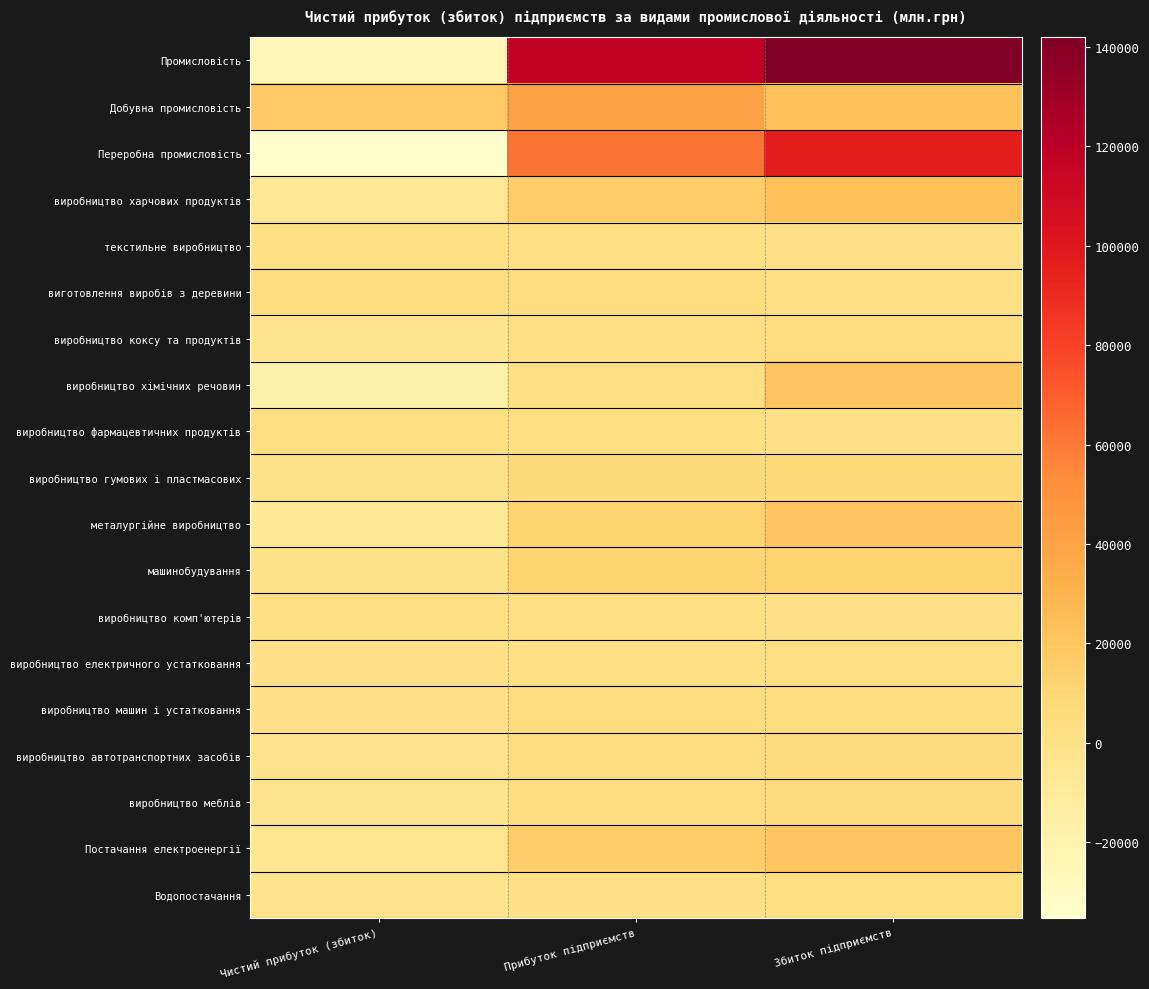

Reading left to right, transcribe all the data shown in this chart.

Промисловість: Чистий прибуток (збиток)=-24724.7	Прибуток підприємств=117202.7	Збиток підприємств=141927.4
Добувна промисловість: Чистий прибуток (збиток)=18028.5	Прибуток підприємств=40095.7	Збиток підприємств=22067.2
Переробна промисловість: Чистий прибуток (збиток)=-35229.4	Прибуток підприємств=61667.8	Збиток підприємств=96897.2
виробництво харчових продуктів: Чистий прибуток (збиток)=-7509.5	Прибуток підприємств=15540.4	Збиток підприємств=23049.9
текстильне виробництво: Чистий прибуток (збиток)=1318.3	Прибуток підприємств=1689.4	Збиток підприємств=371.1
виготовлення виробів з деревини: Чистий прибуток (збиток)=3036.9	Прибуток підприємств=4753.9	Збиток підприємств=1717.0
виробництво коксу та продуктів: Чистий прибуток (збиток)=-2855.5	Прибуток підприємств=1515.8	Збиток підприємств=4371.3
виробництво хімічних речовин: Чистий прибуток (збиток)=-18361.7	Прибуток підприємств=2028.5	Збиток підприємств=20390.2
виробництво фармацевтичних продуктів: Чистий прибуток (збиток)=2368.8	Прибуток підприємств=2734.4	Збиток підприємств=365.6
виробництво гумових і пластмасових: Чистий прибуток (збиток)=-1115.6	Прибуток підприємств=6332.3	Збиток підприємств=7447.9
металургійне виробництво: Чистий прибуток (збиток)=-8339.5	Прибуток підприємств=12320.3	Збиток підприємств=20659.8
машинобудування: Чистий прибуток (збиток)=-732.2	Прибуток підприємств=11773.7	Збиток підприємств=12505.9
виробництво комп'ютерів: Чистий прибуток (збиток)=1363.2	Прибуток підприємств=1606.1	Збиток підприємств=242.9
виробництво електричного устатковання: Чистий прибуток (збиток)=-428.9	Прибуток підприємств=1270.8	Збиток підприємств=1699.7
виробництво машин і устатковання: Чистий прибуток (збиток)=483.4	Прибуток підприємств=4768.3	Збиток підприємств=4284.9
виробництво автотранспортних засобів: Чистий прибуток (збиток)=-2149.9	Прибуток підприємств=4128.5	Збиток підприємств=6278.4
виробництво меблів: Чистий прибуток (збиток)=-3039.4	Прибуток підприємств=2979.1	Збиток підприємств=6018.5
Постачання електроенергії: Чистий прибуток (збиток)=-5332.1	Прибуток підприємств=14956.5	Збиток підприємств=20288.6
Водопостачання: Чистий прибуток (збиток)=-2191.7	Прибуток підприємств=482.7	Збиток підприємств=2674.4